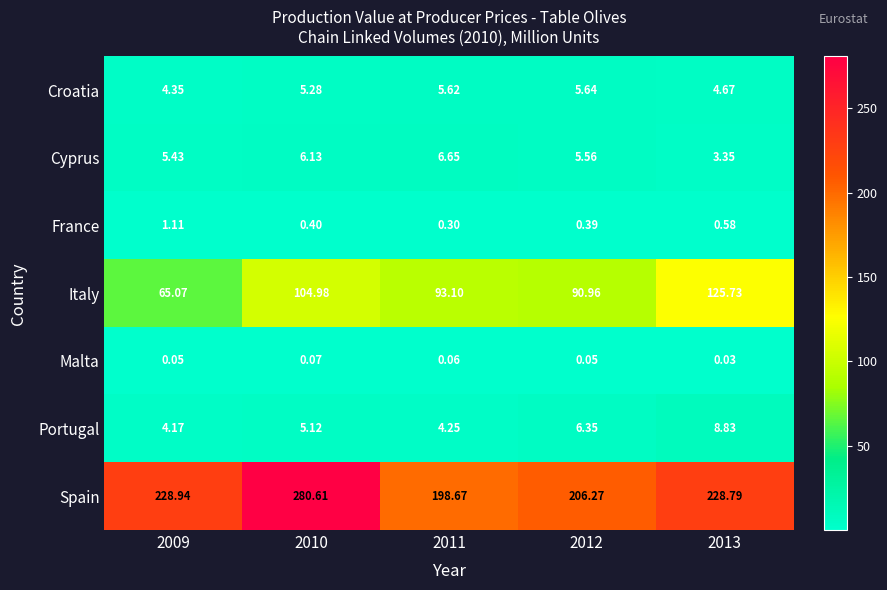

Rank the series by their maximum value, from highest to lowest.

Spain, Italy, Portugal, Cyprus, Croatia, France, Malta